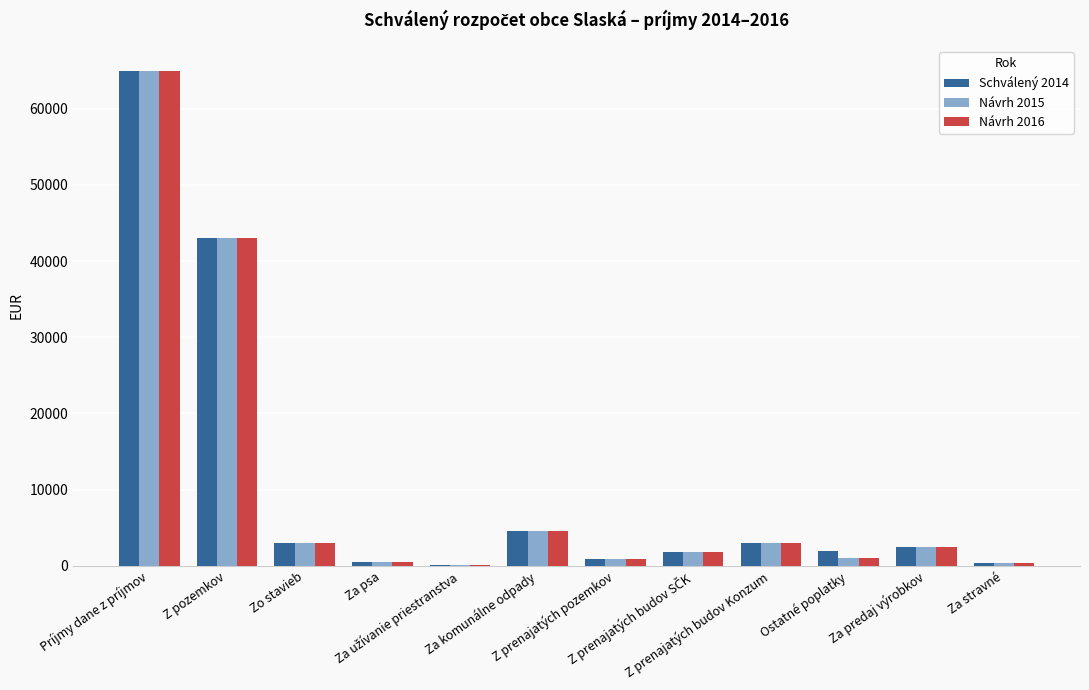

What is the maximum value shown in the chart?

65000